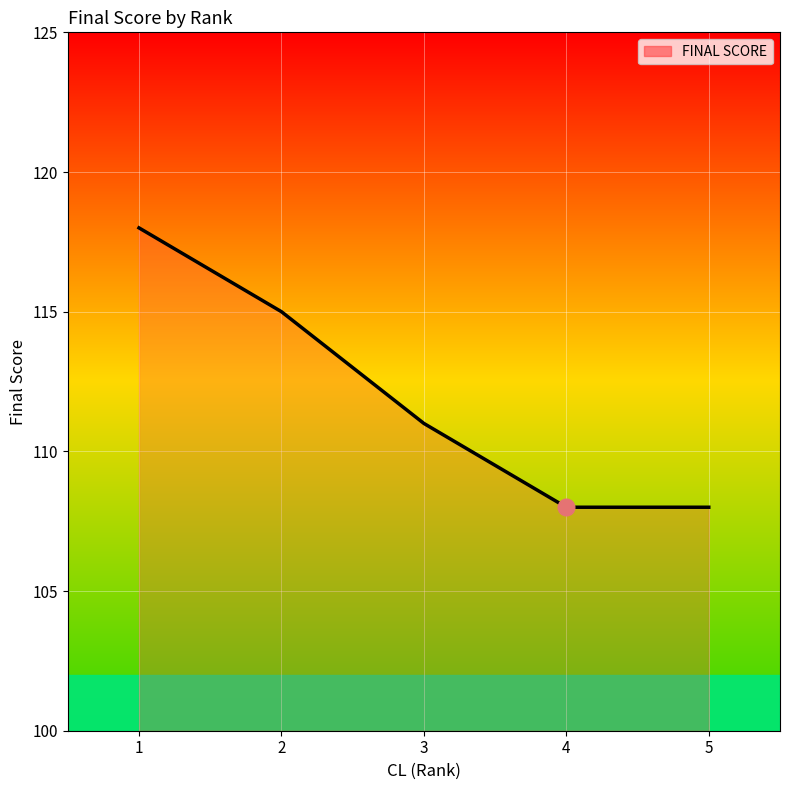

Is it true that the value at 4 is 46?

False